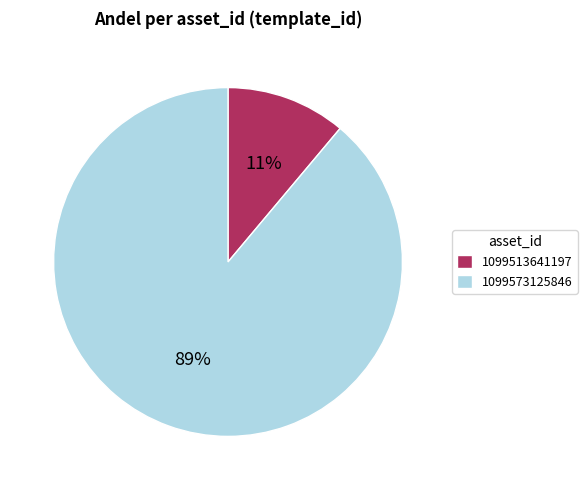

Do 1099573125846 and 1099513641197 together represent more than half of the pie?

Yes